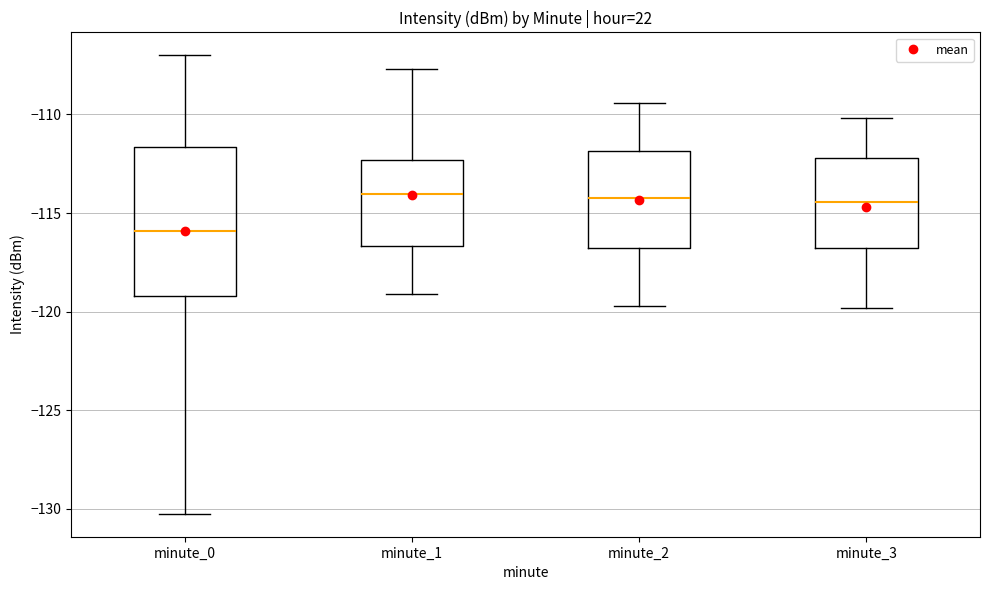

Which box is the tallest, from its lower edge to its upper edge?

minute_0